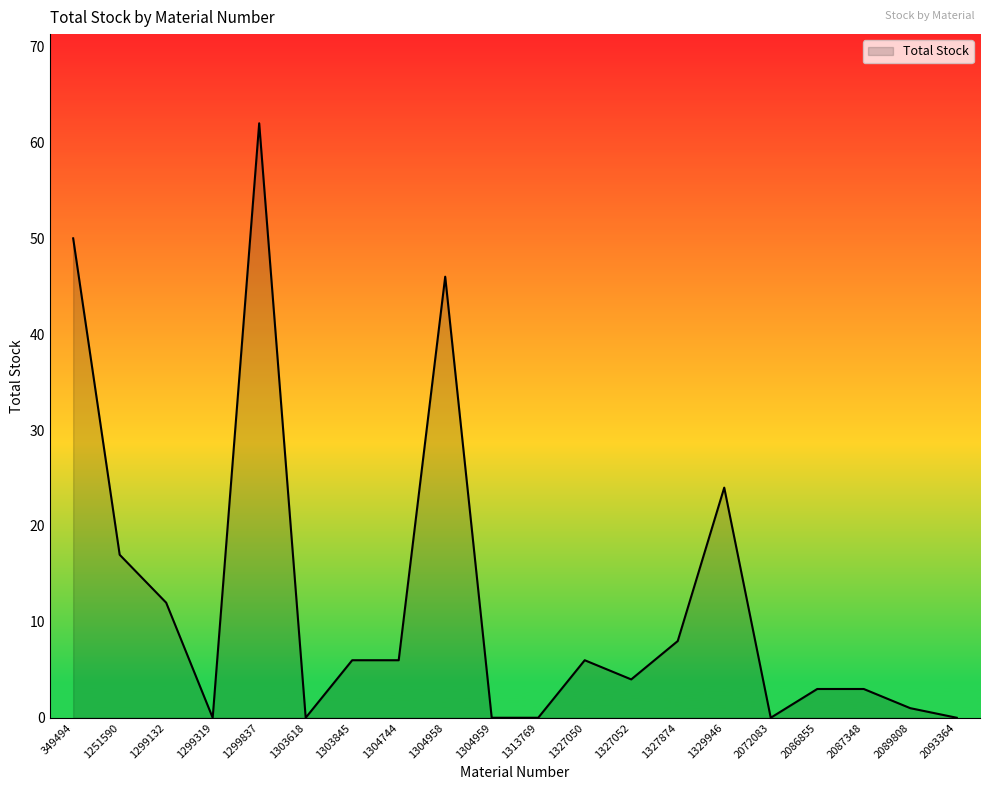

At which category does the chart reach its peak across all series?

1299837